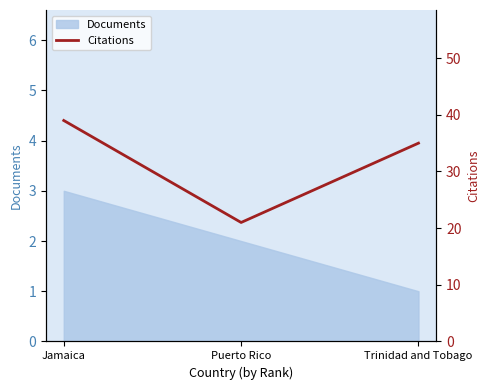

The value at Trinidad and Tobago is 35. True or false?

True